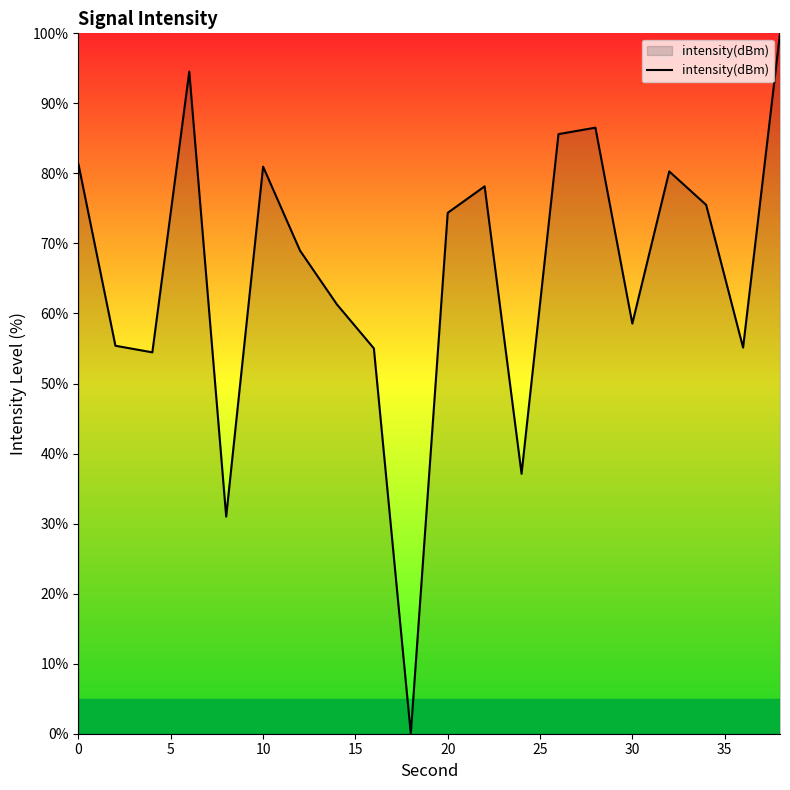

What is the difference between the maximum and minimum values?

100.0